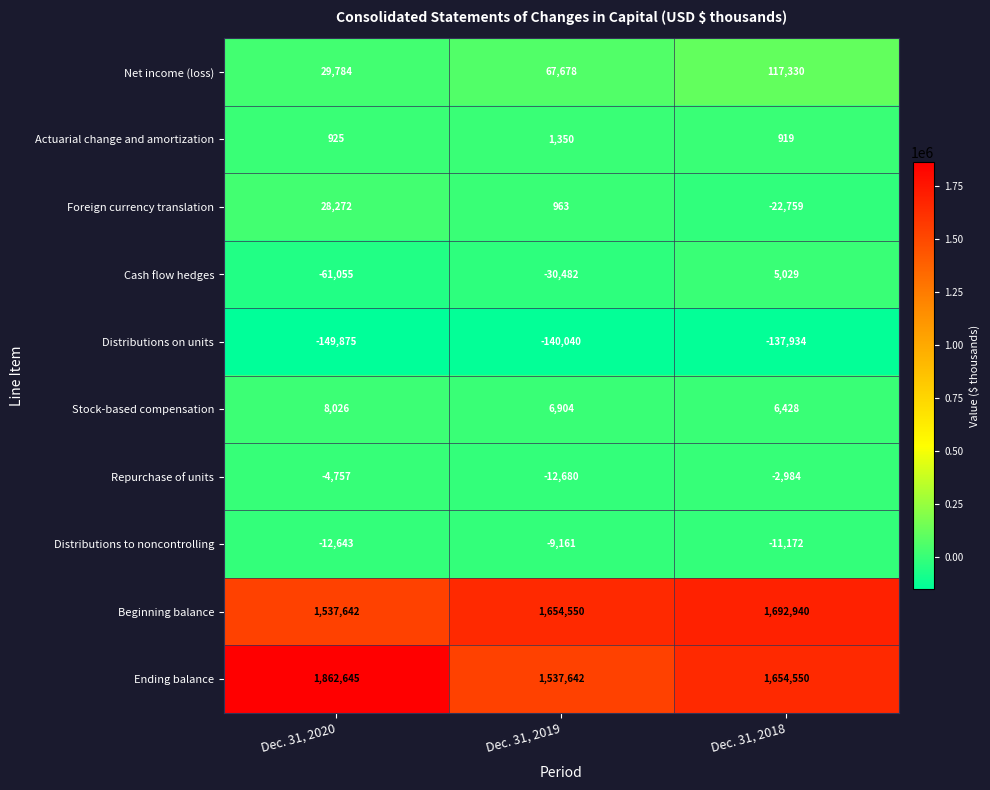

Rank the series by their maximum value, from lowest to highest.

Distributions on units, Distributions to noncontrolling, Repurchase of units, Actuarial change and amortization, Cash flow hedges, Stock-based compensation, Foreign currency translation, Net income (loss), Beginning balance, Ending balance